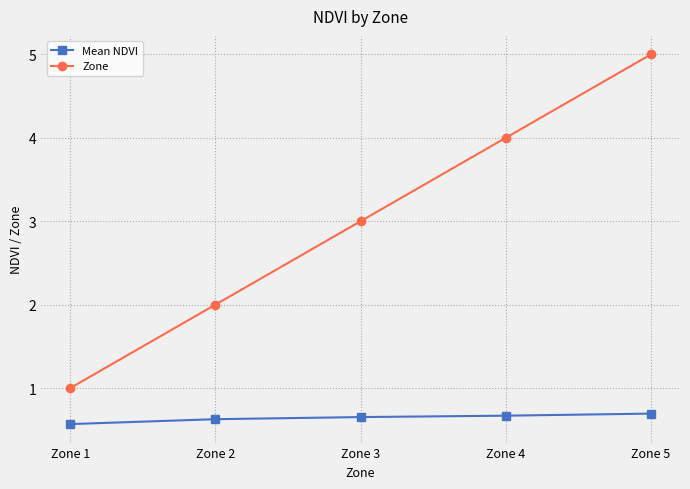

True or false: Mean NDVI and Zone intersect in this chart.

False